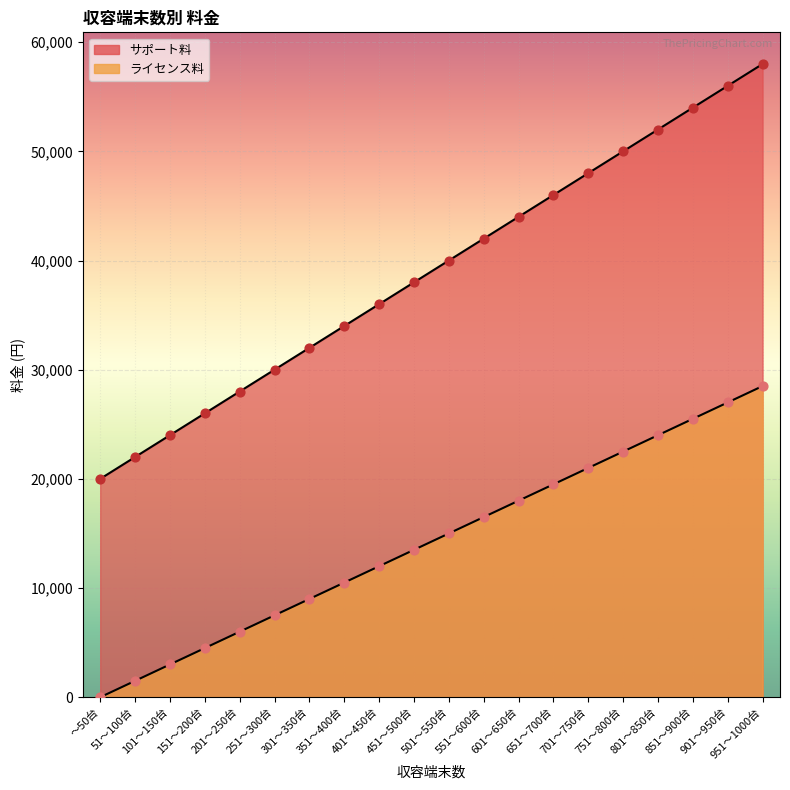

What are all the series names shown in the legend?

ライセンス料, サポート料